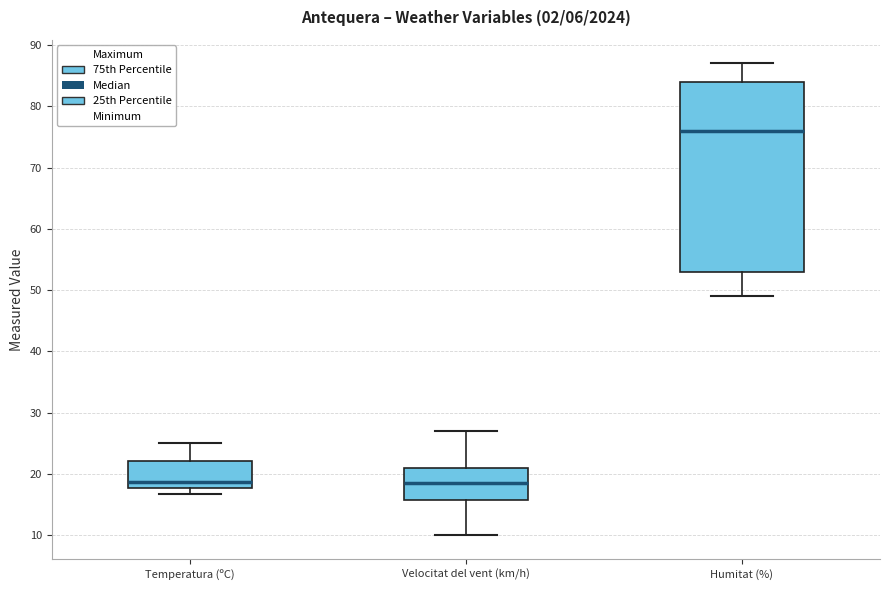

Reading left to right, transcribe this box plot: for each box, give where its median line is, the range the box spans, and where its two whiskers end, as read against the y-axis. The values are not printed on the chart, so give them approximately, as read against the axis.

Temperatura (ºC): median 19, box 18 to 22, whiskers 17 to 25
Velocitat del vent (km/h): median 19, box 16 to 21, whiskers 10 to 27
Humitat (%): median 76, box 53 to 84, whiskers 49 to 87